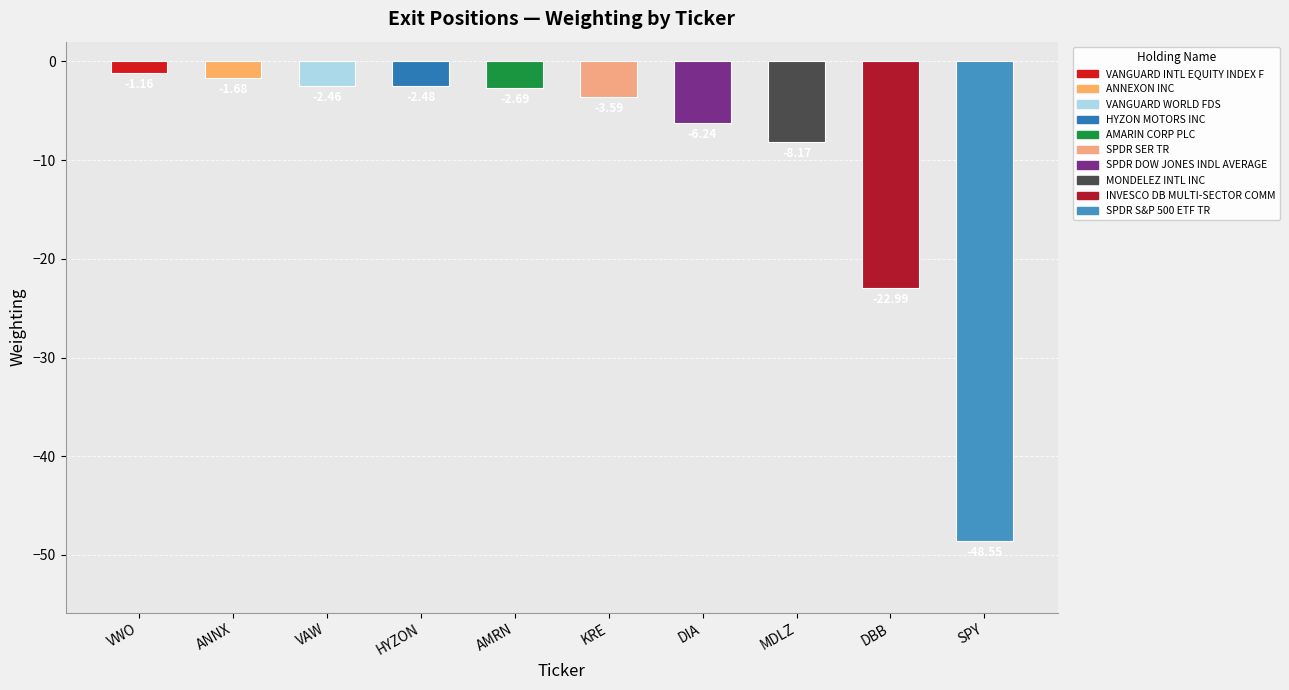

List the labels in order of value, largest first.

VWO, ANNX, VAW, HYZON, AMRN, KRE, DIA, MDLZ, DBB, SPY